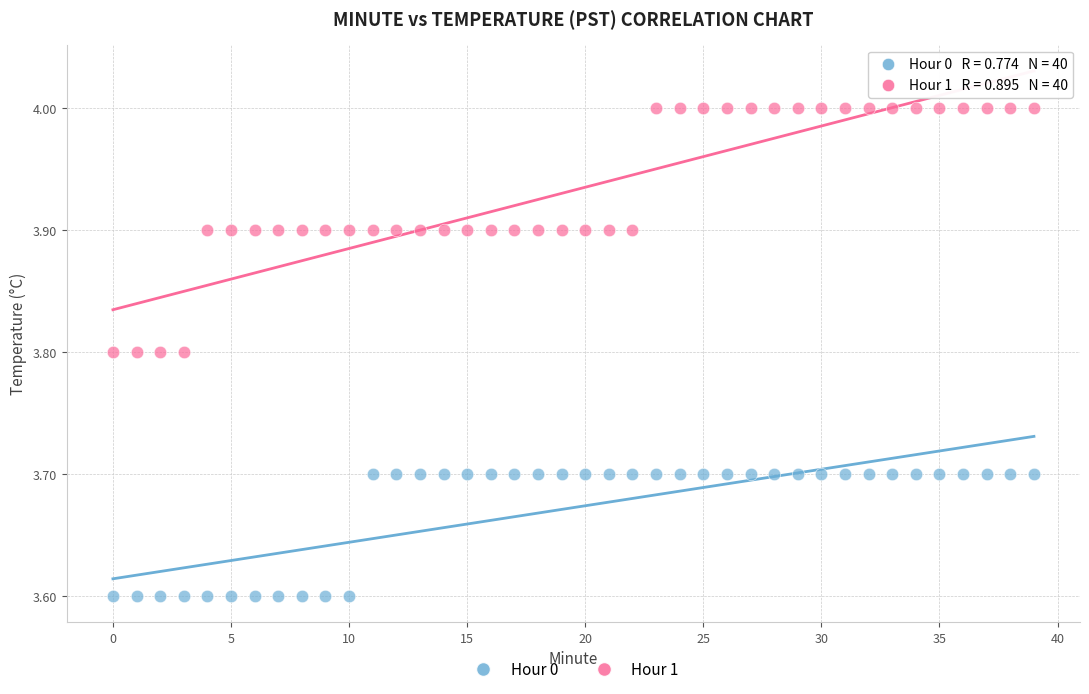

Which series reaches the maximum Y coordinate?

Hour 1